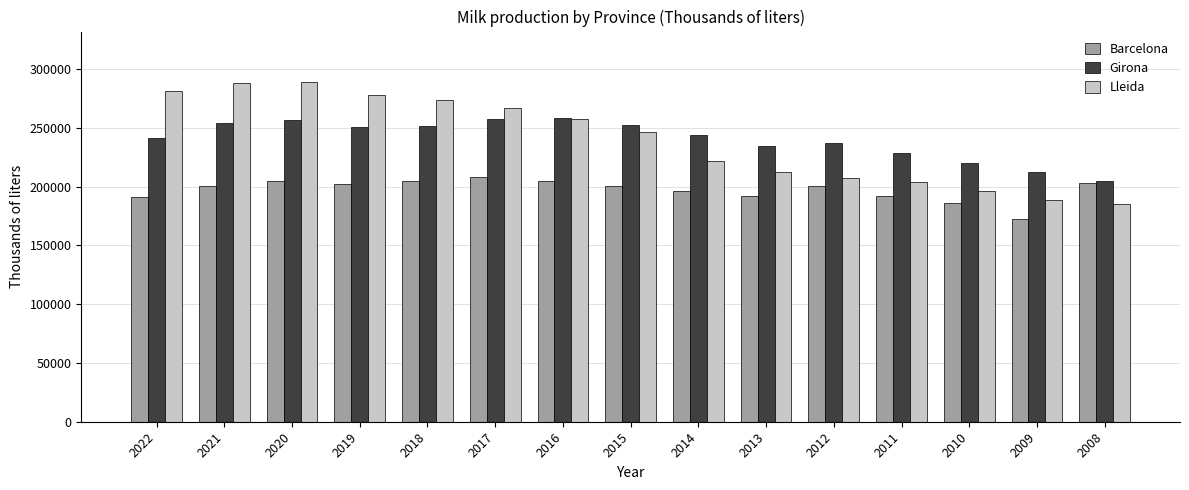

What is the sum of all Barcelona values?

2960360